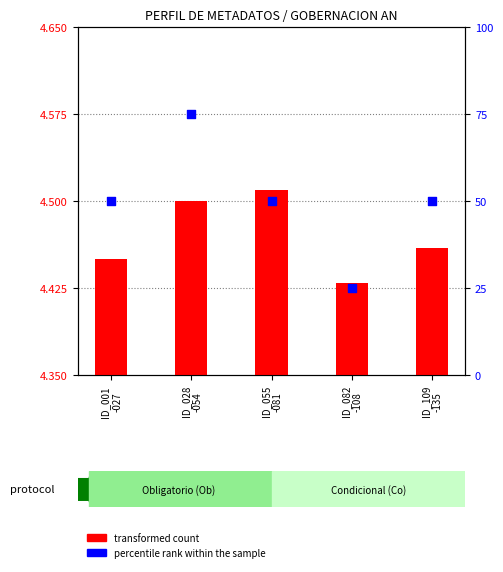

Which has a higher value, ID_028
-054 or ID_109
-135?

ID_028
-054